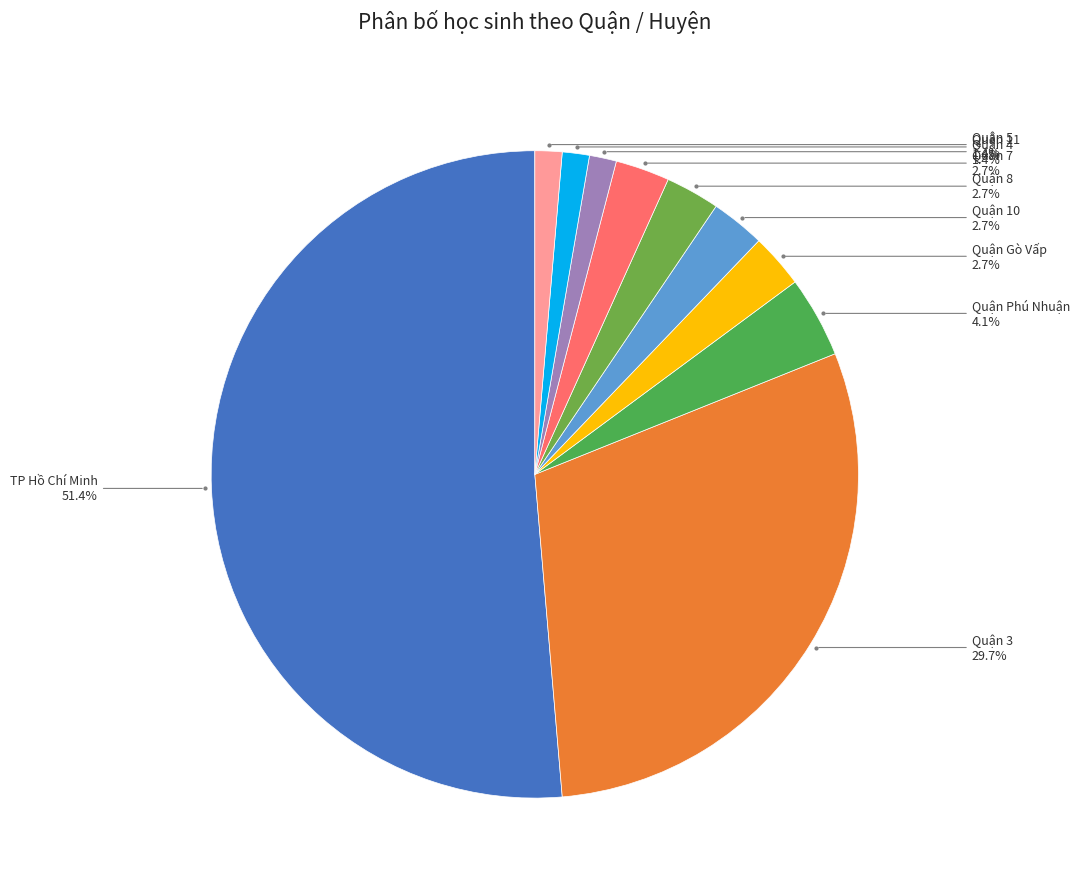

Count the number of slices in the pie.

10